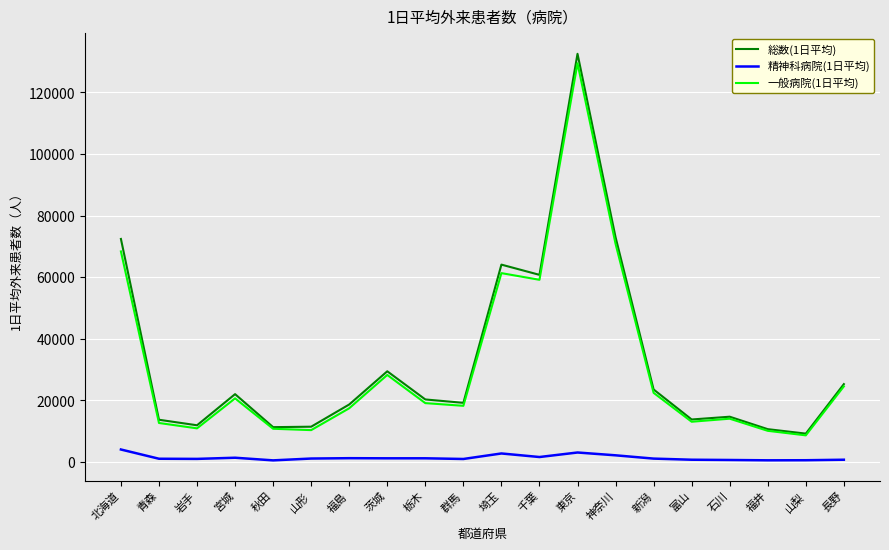

What is the maximum value shown in the chart?

132529